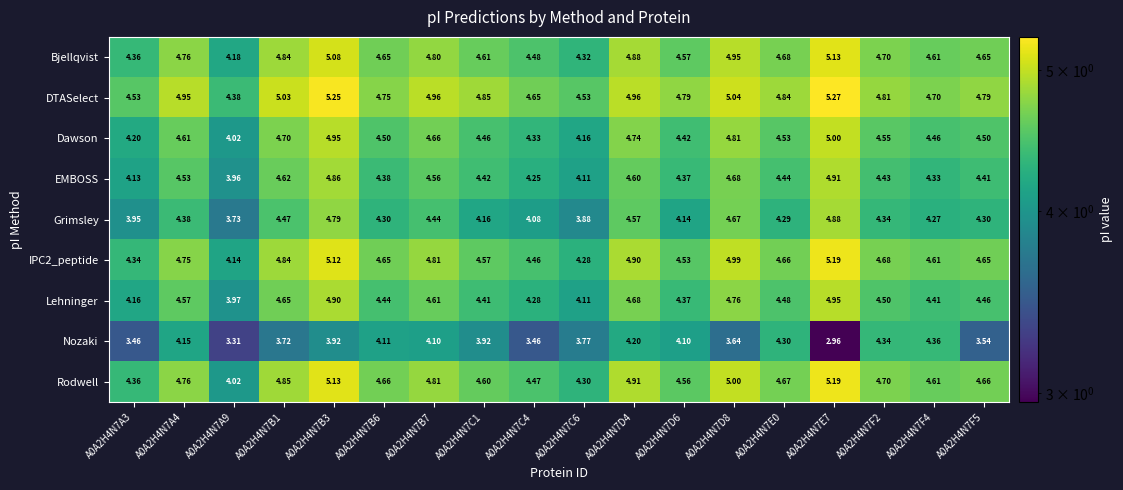

Which series has the largest total across all categories?

DTASelect